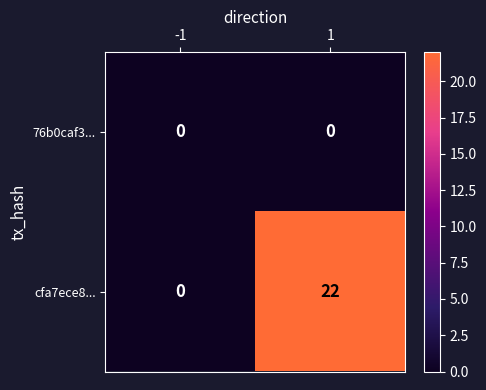

What is the spread (max minus min) of values at 1?

22